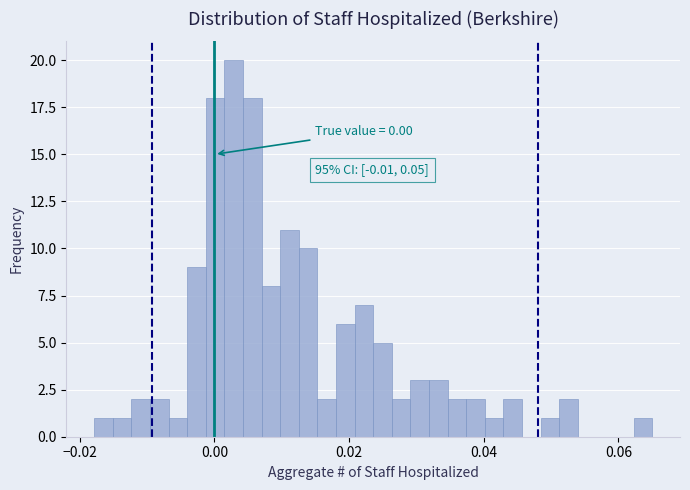

Around what value on the x-axis is the tallest bar? Give the approximate position of its centre, as read against the axis.

0.002